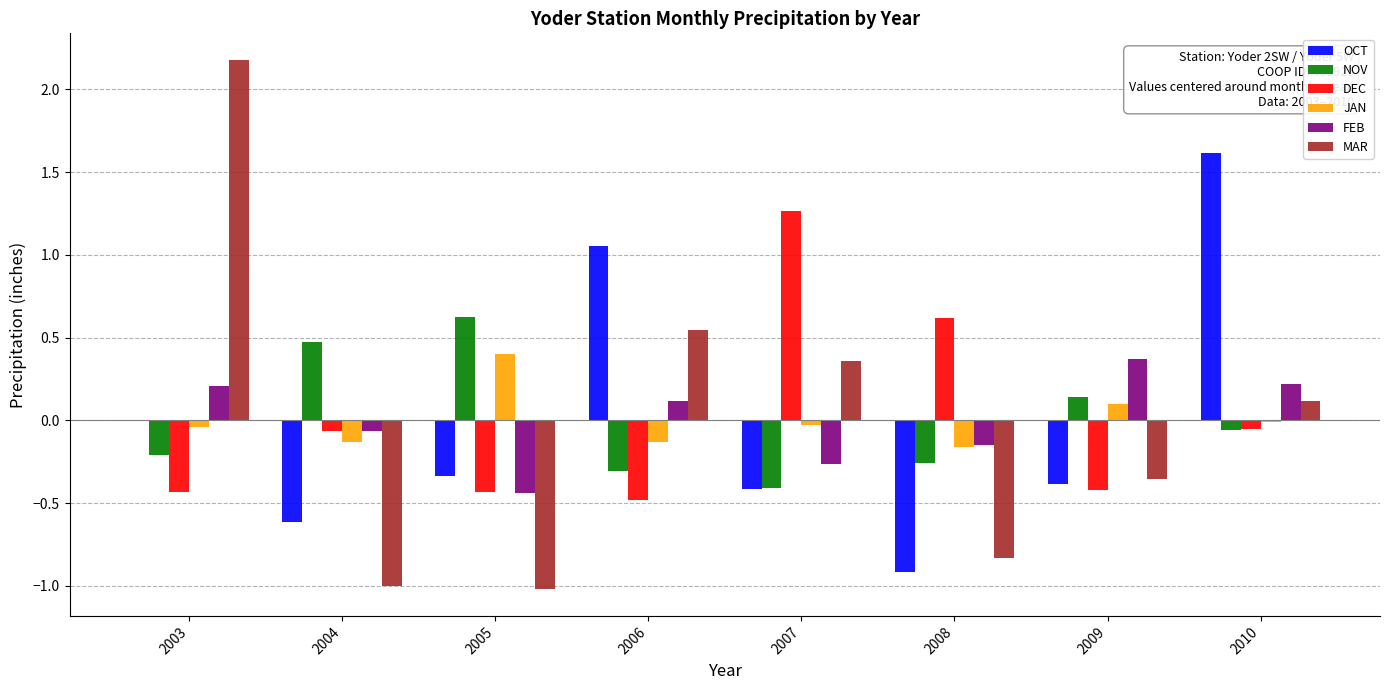

True or false: MAR has a value of -1.3 at 2008.

False